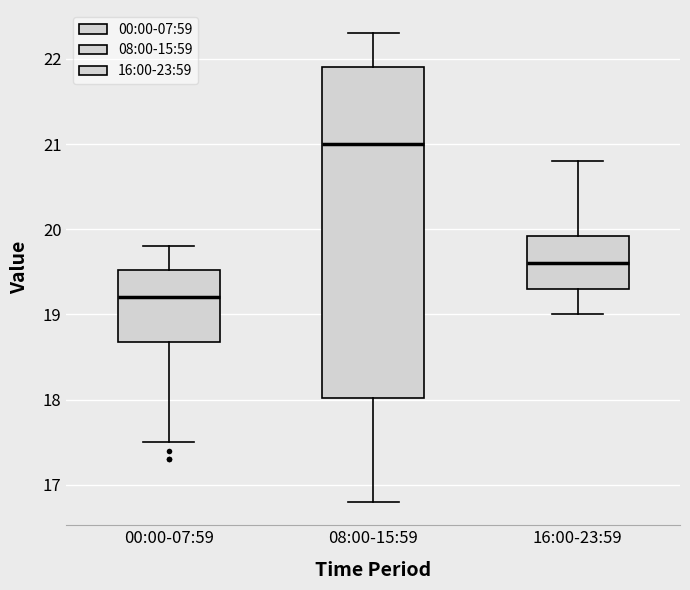

Reading left to right, read every box against the y-axis: the position of its median line, the range the box covers, and the ends of its whiskers. The values are not printed on the chart, so give them approximately, as read against the axis.

00:00-07:59: median 19.2, box 18.7 to 19.5, whiskers 17.5 to 19.8
08:00-15:59: median 21.0, box 18.0 to 21.9, whiskers 16.8 to 22.3
16:00-23:59: median 19.6, box 19.3 to 19.9, whiskers 19.0 to 20.8